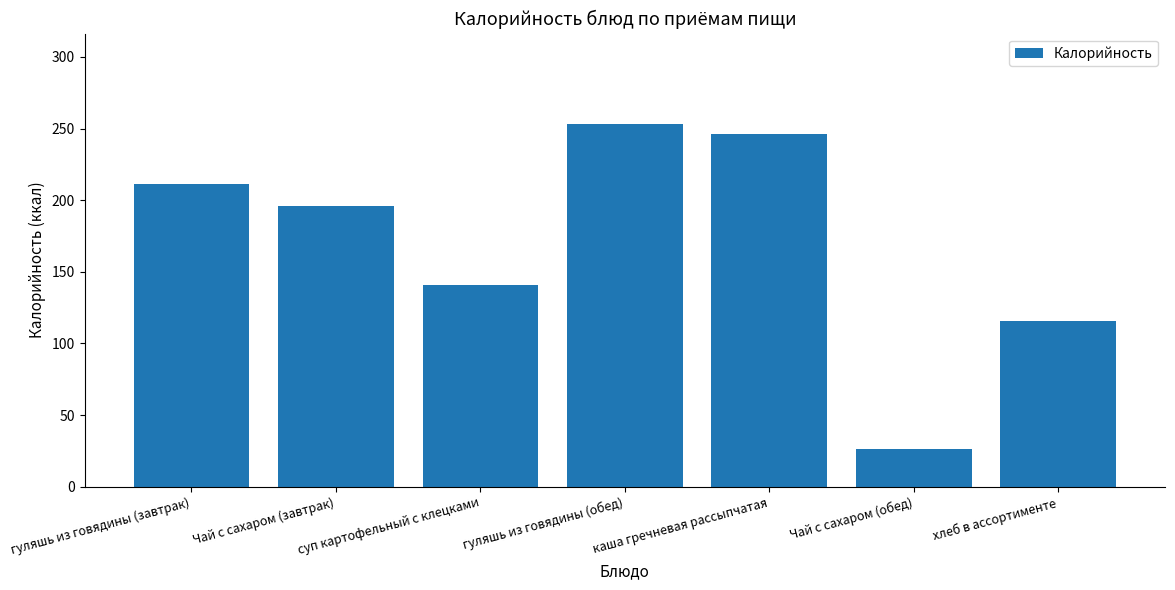

Rank the categories by value from highest to lowest.

гуляшь из говядины (обед), каша гречневая рассыпчатая, гуляшь из говядины (завтрак), Чай с сахаром (завтрак), суп картофельный с клецками, хлеб в ассортименте, Чай с сахаром (обед)